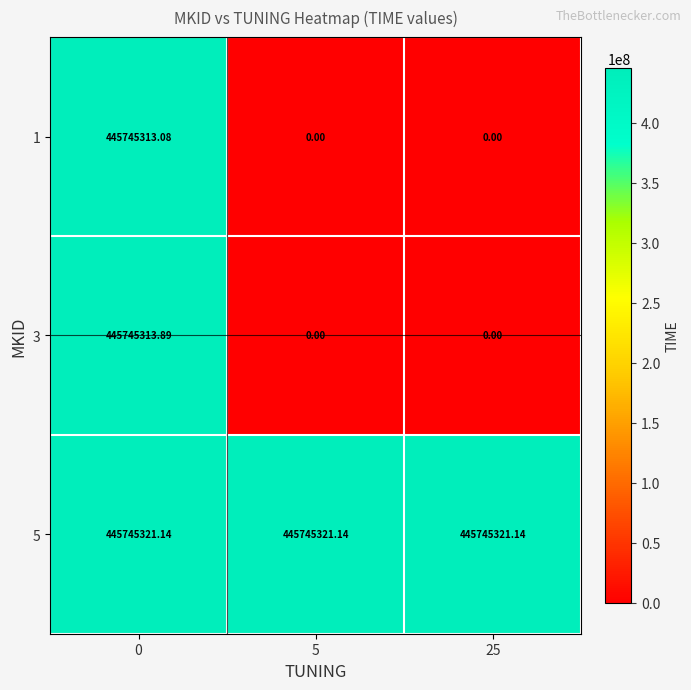

Is the value of 5 at 0 greater than the value of 3 at 25?

Yes